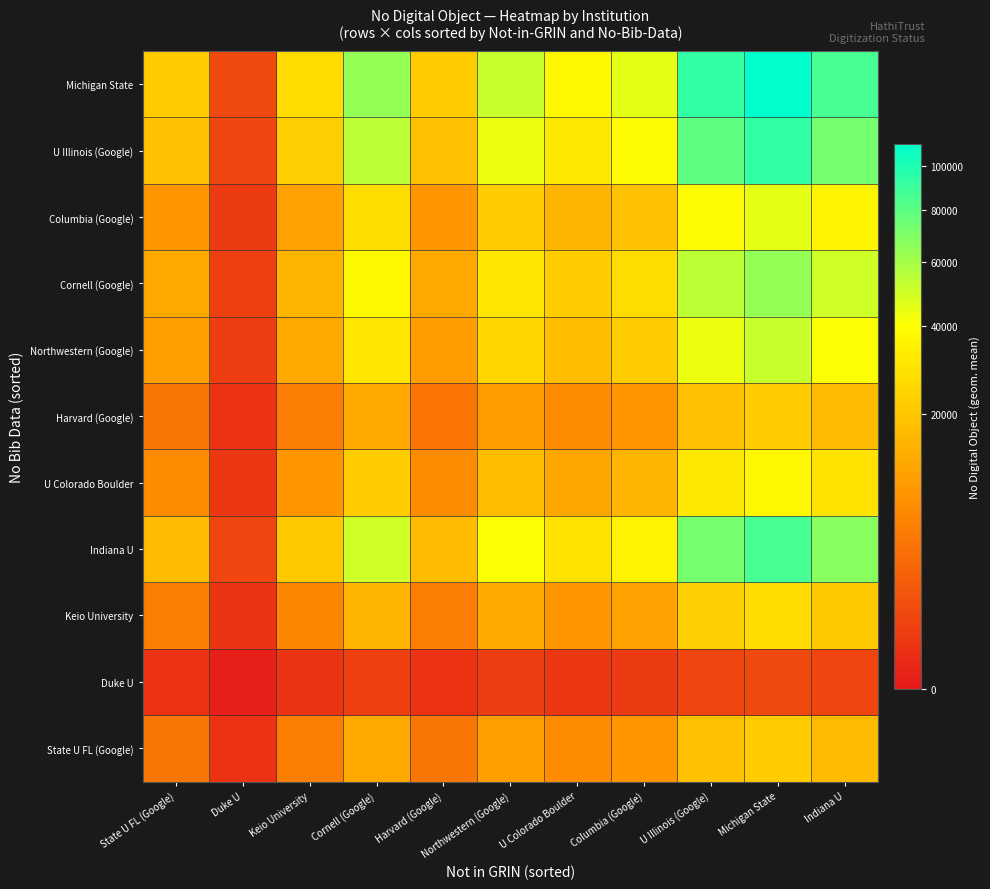

At how many categories does at least one series exceed 57952?

4